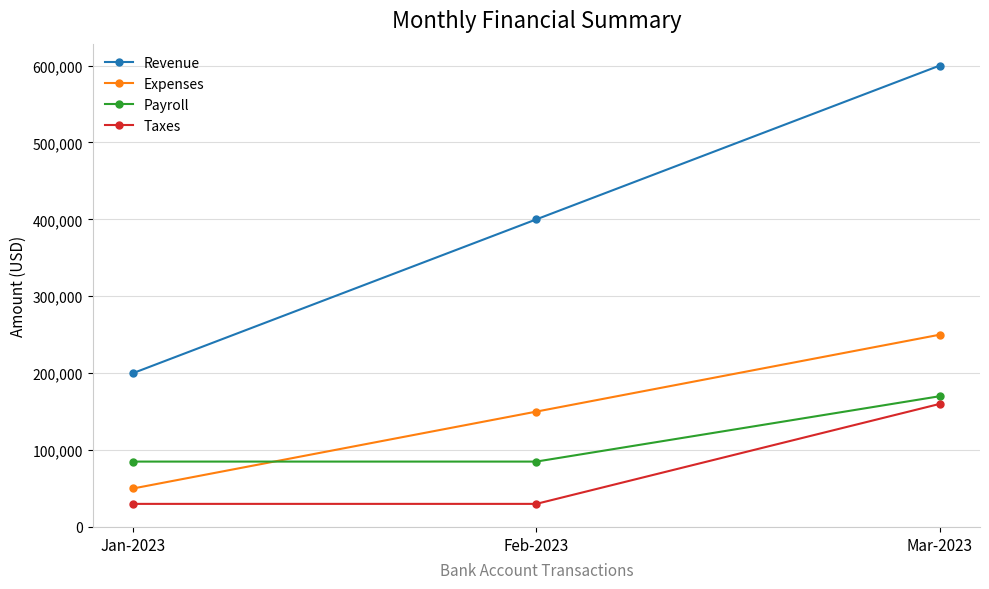

At which label does Expenses reach its peak?

Mar-2023